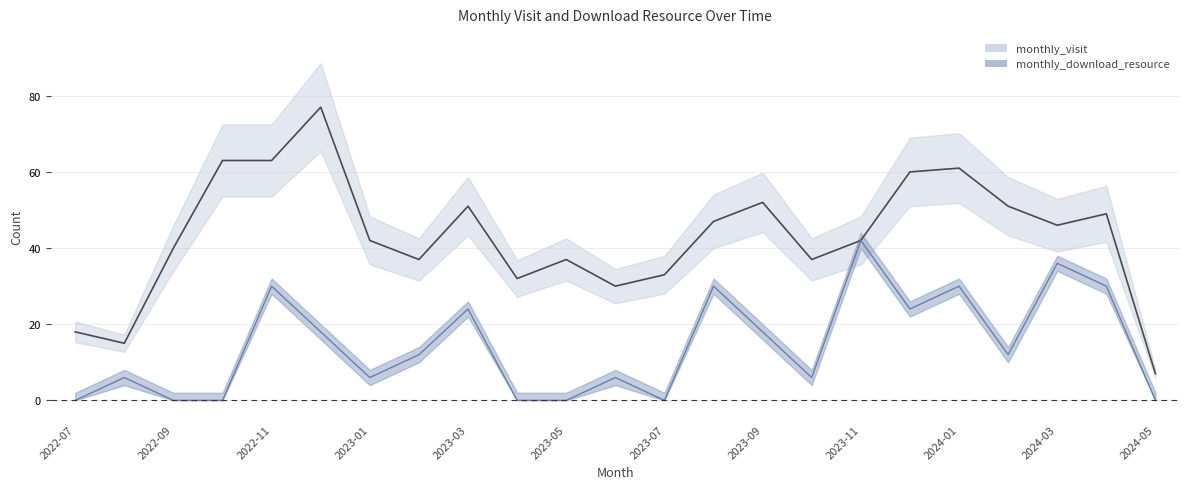

Is it true that monthly_visit equals 15 at 2022-08?

True